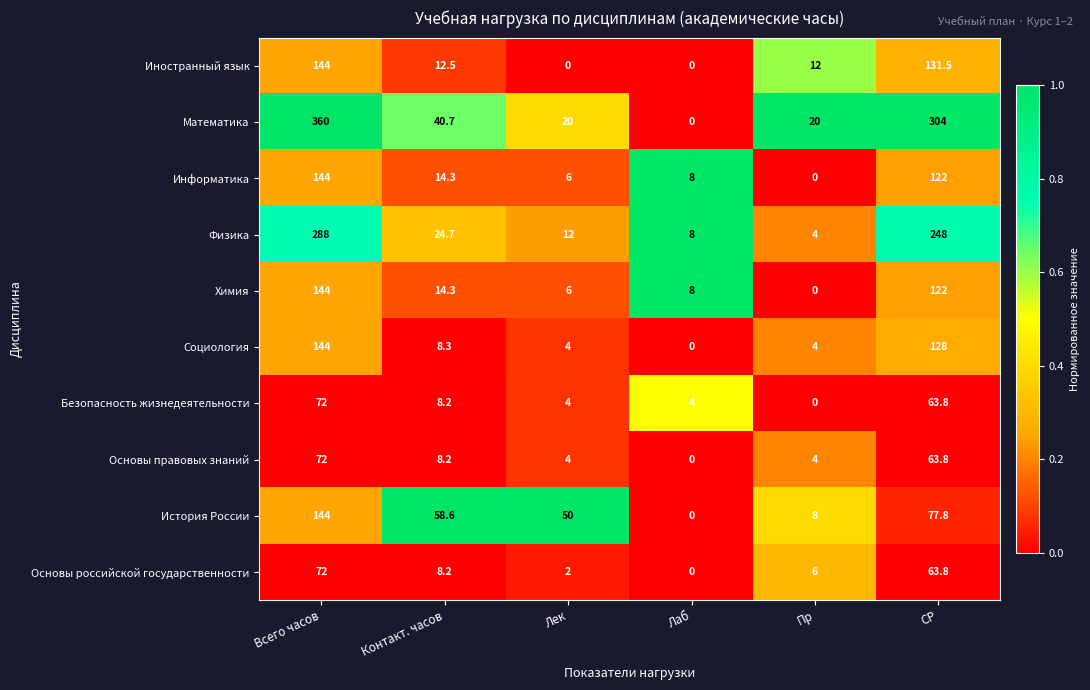

What is the total value across all series at Лаб?

28.0